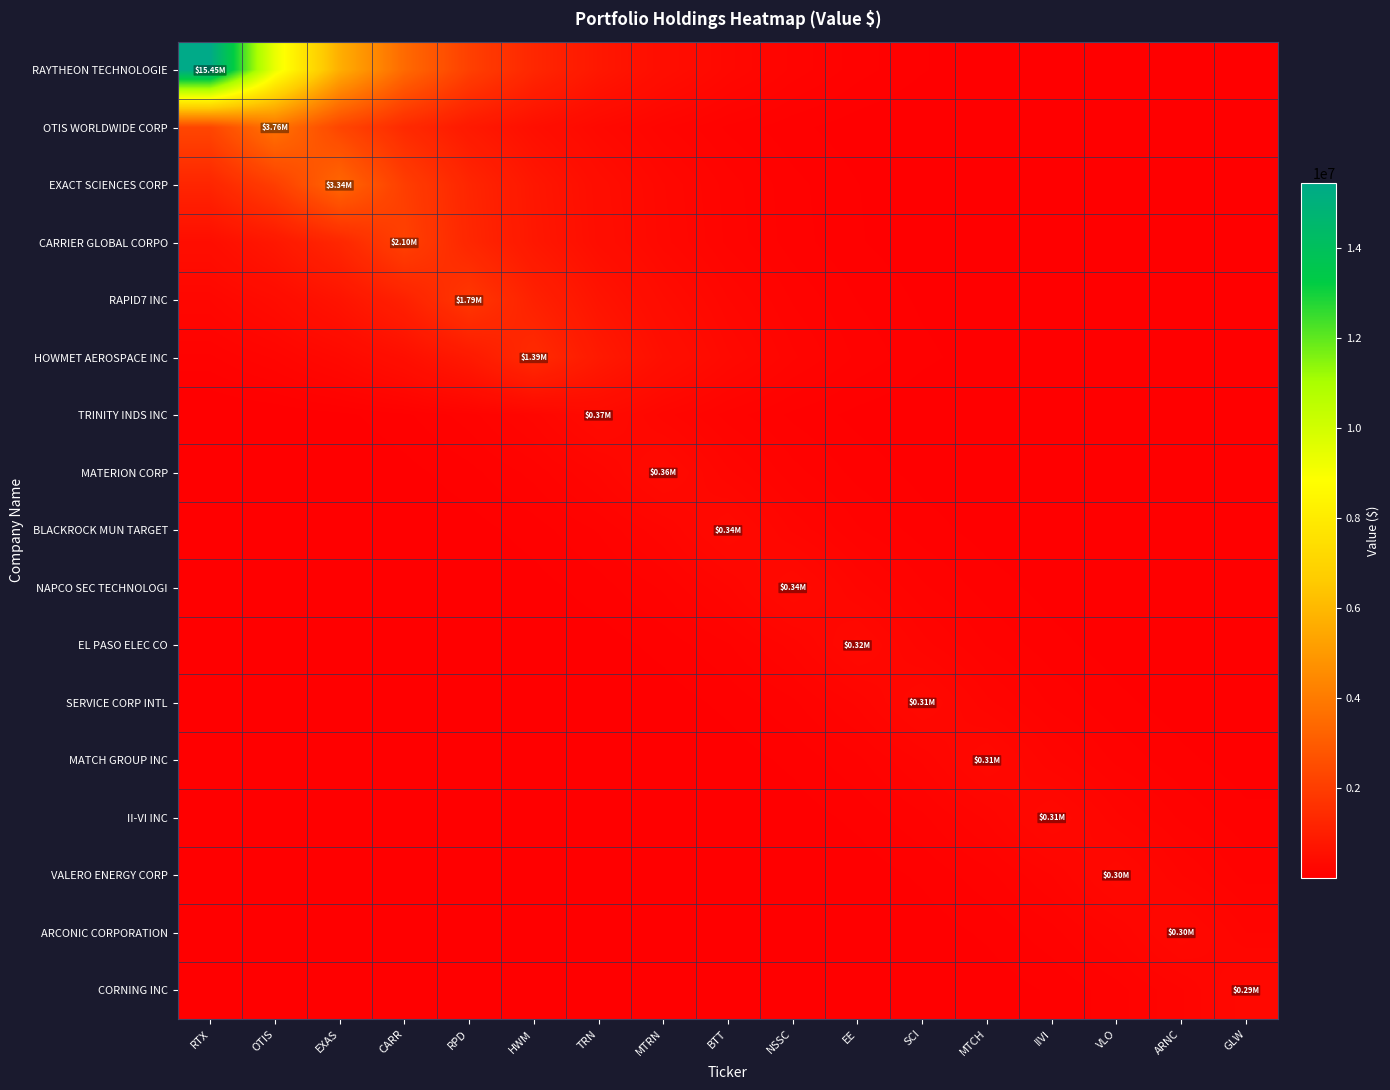

Which has a higher value, GLW or MTRN?

MTRN